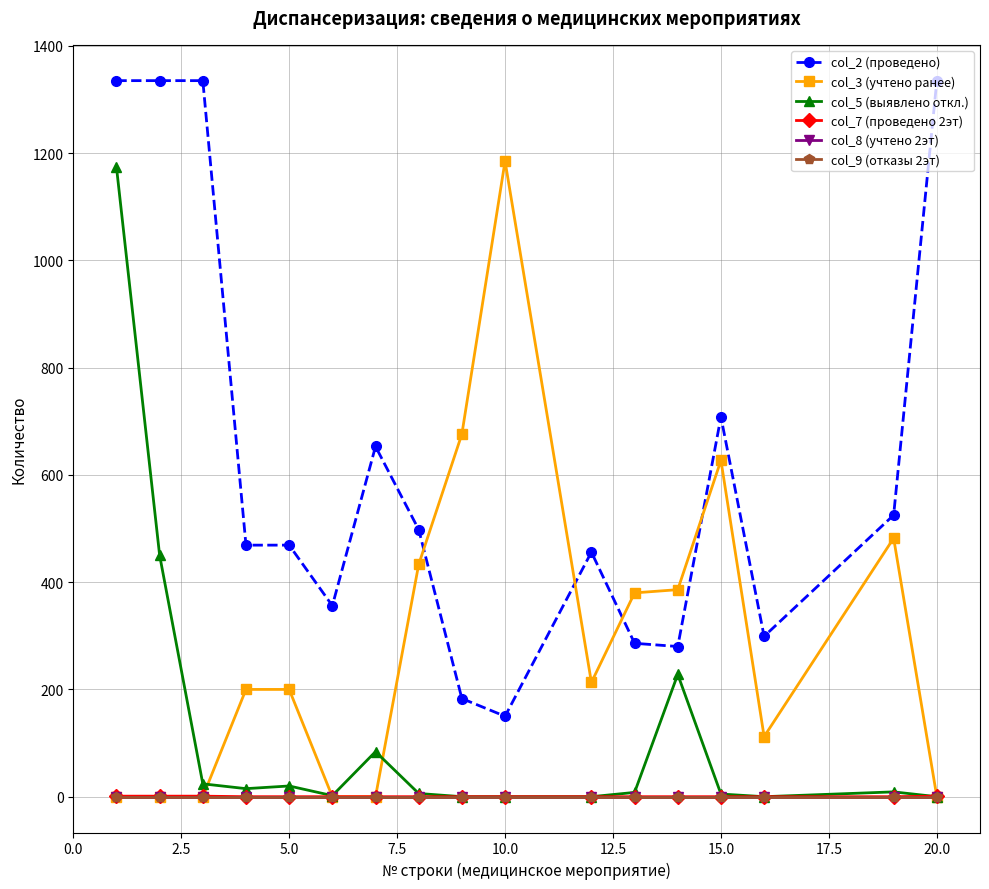

True or false: col_9 (отказы 2эт) and col_5 (выявлено откл.) intersect in this chart.

False